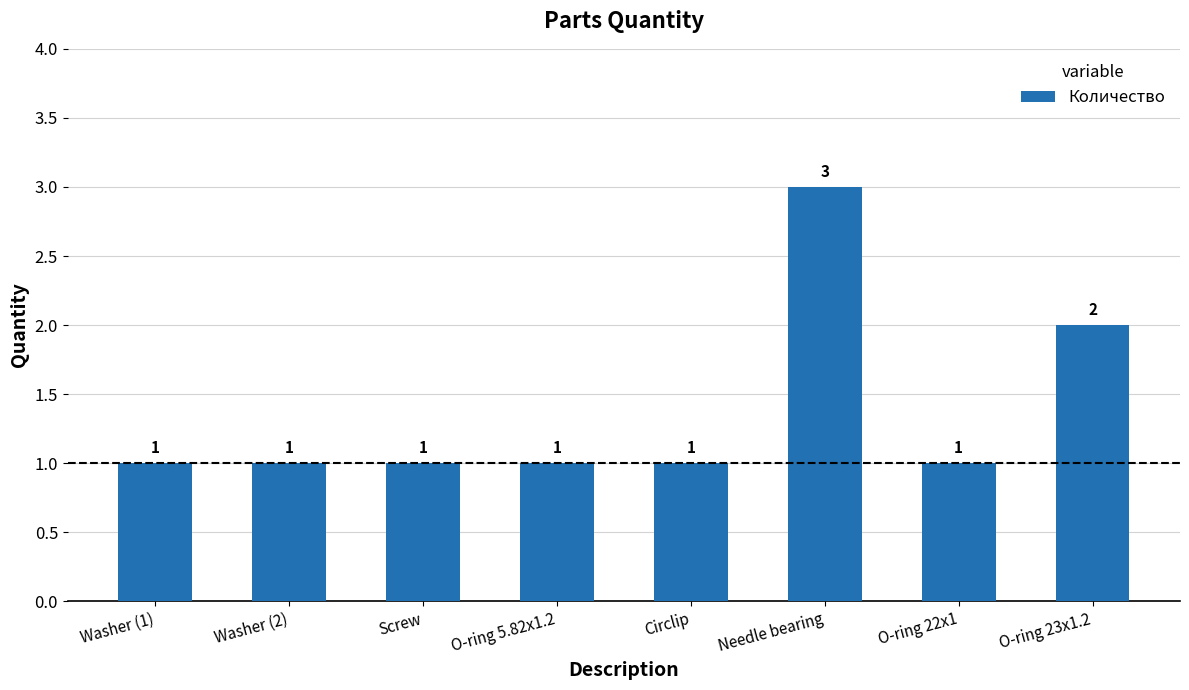

Between O-ring 22x1 and O-ring 23x1.2, which is larger?

O-ring 23x1.2